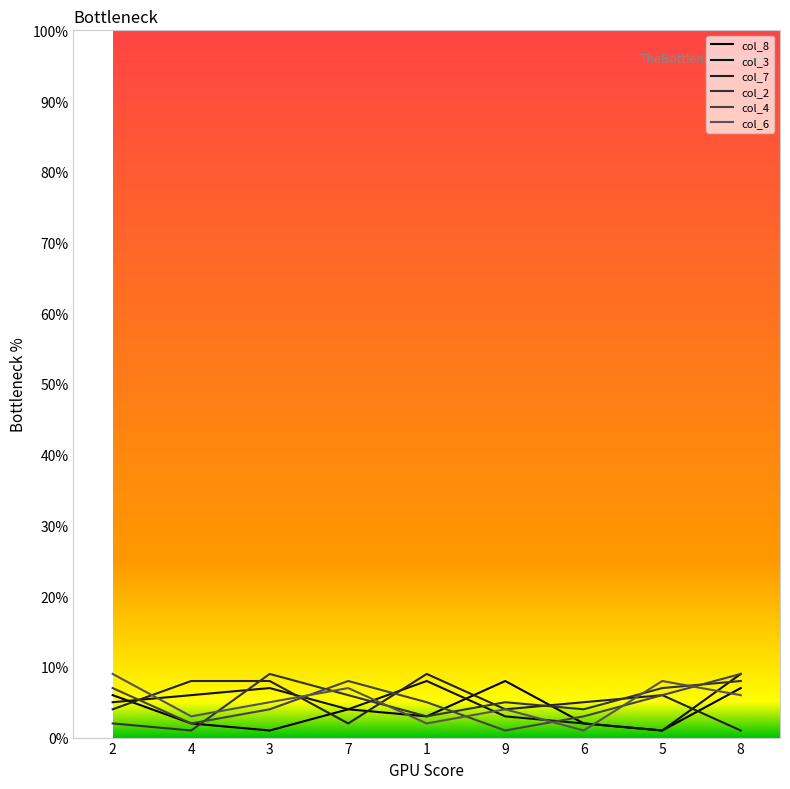

True or false: col_8 has a value of 2 at 4.

True